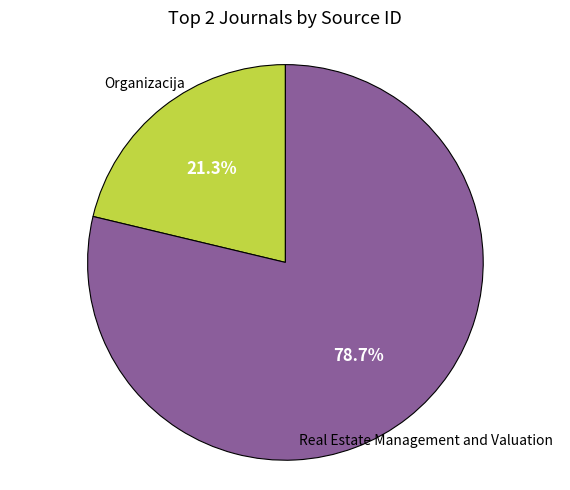

Is there any slice that represents more than half of the pie?

Yes